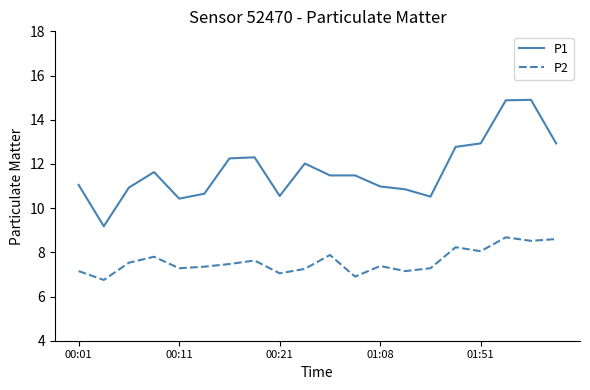

What is the maximum value for P2?

8.7